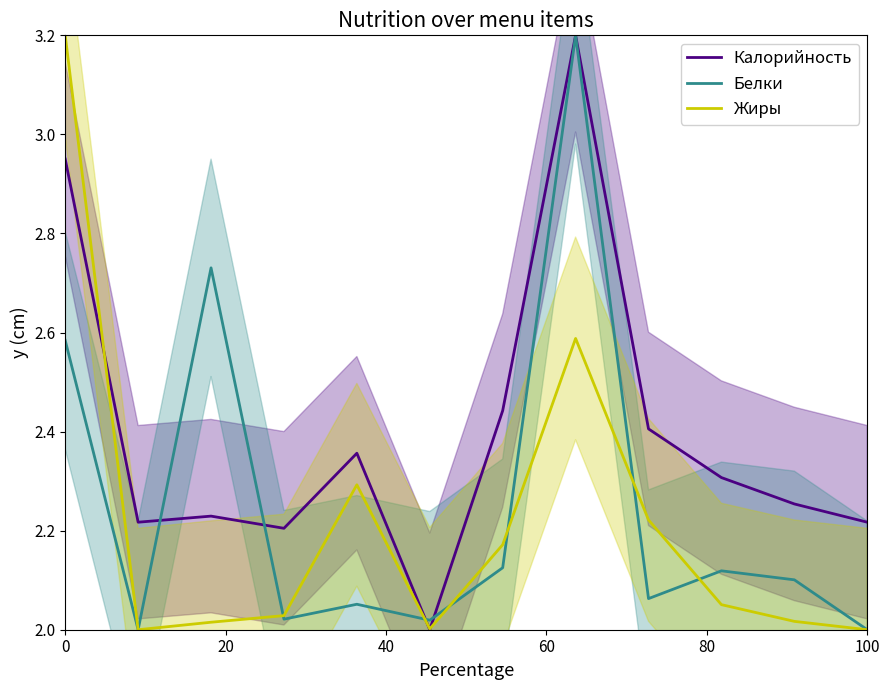

True or false: Жиры has a value of 3.2 at 0.

True